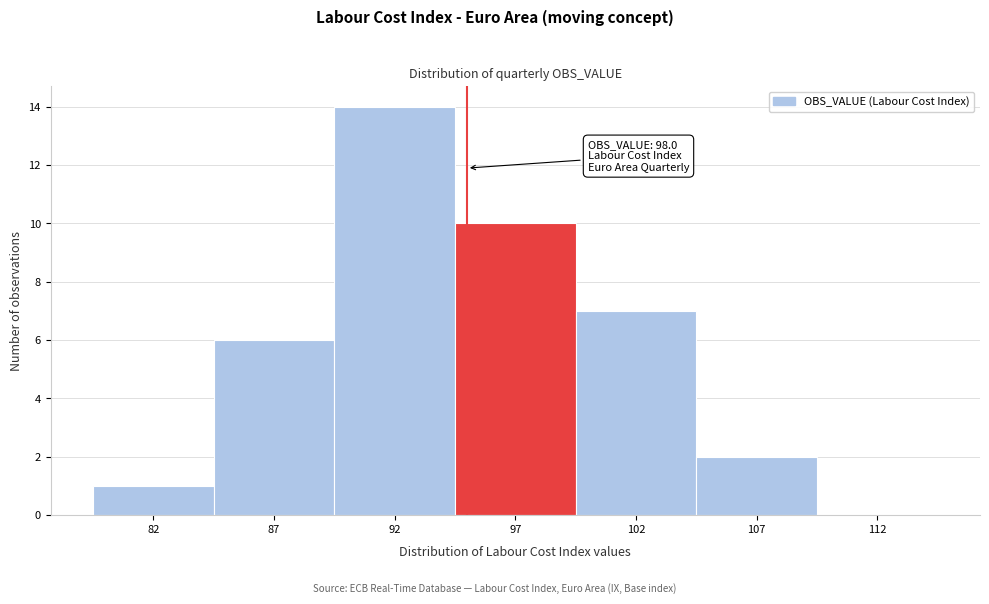

Reading left to right, extract all data points from this chart.

82=1	87=6	92=14	97=10	102=7	107=2	112=0